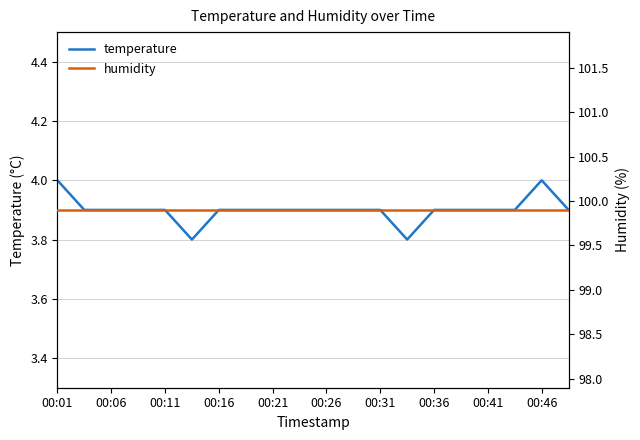

How many series are shown in this chart?

2